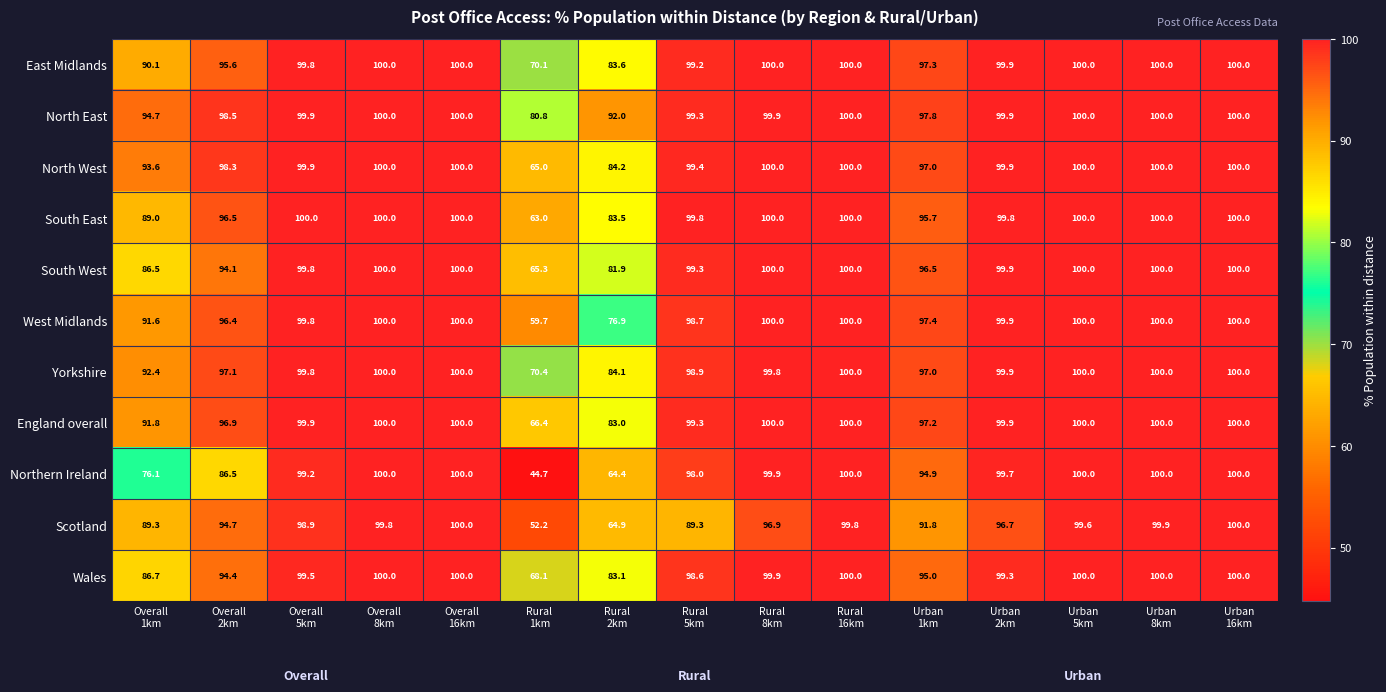

Which series has the largest total across all categories?

North East